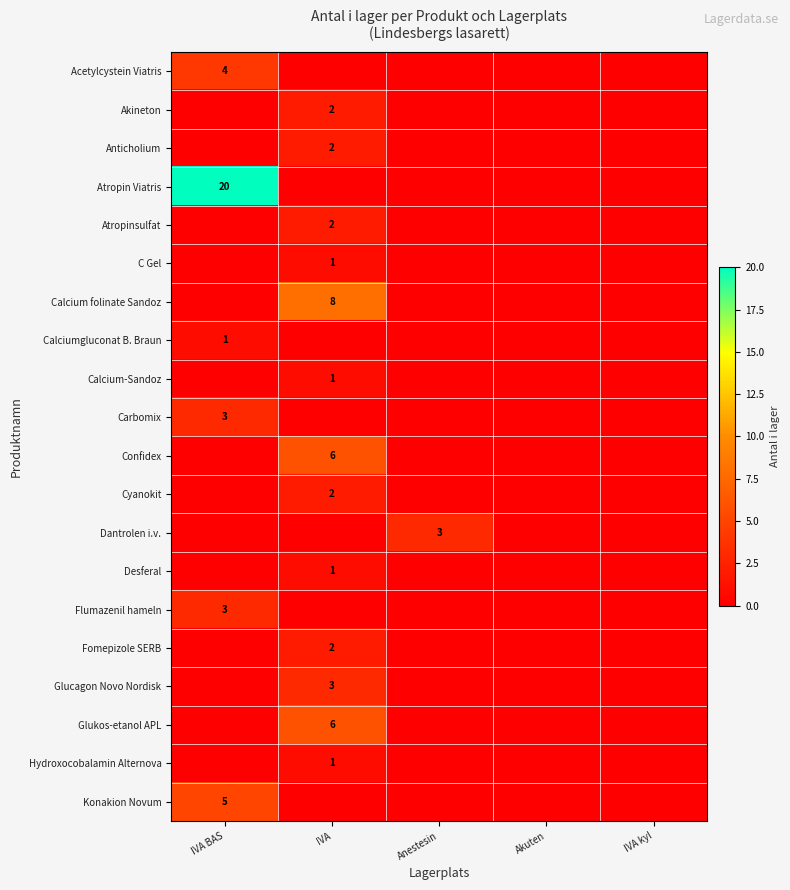

What is the average value of the Flumazenil hameln series?

1